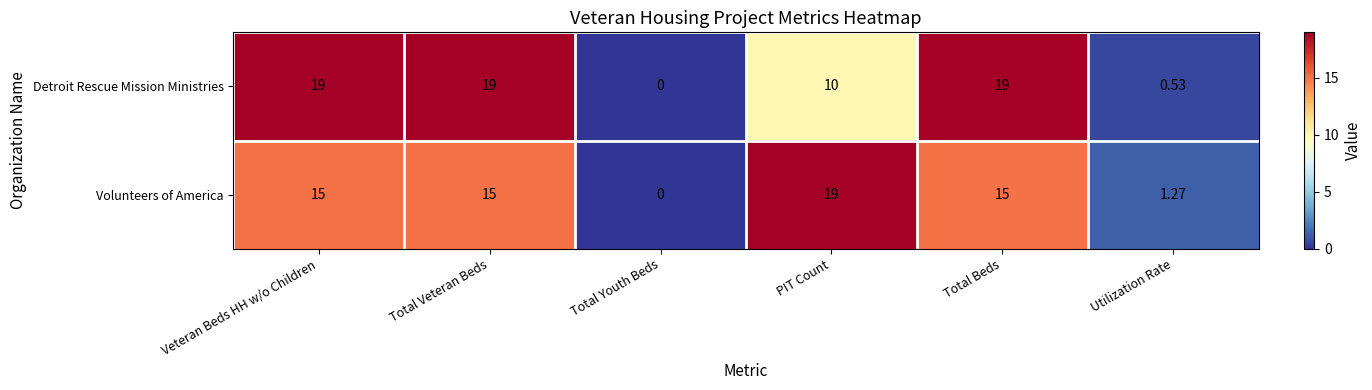

Which series has the largest total across all categories?

Detroit Rescue Mission Ministries